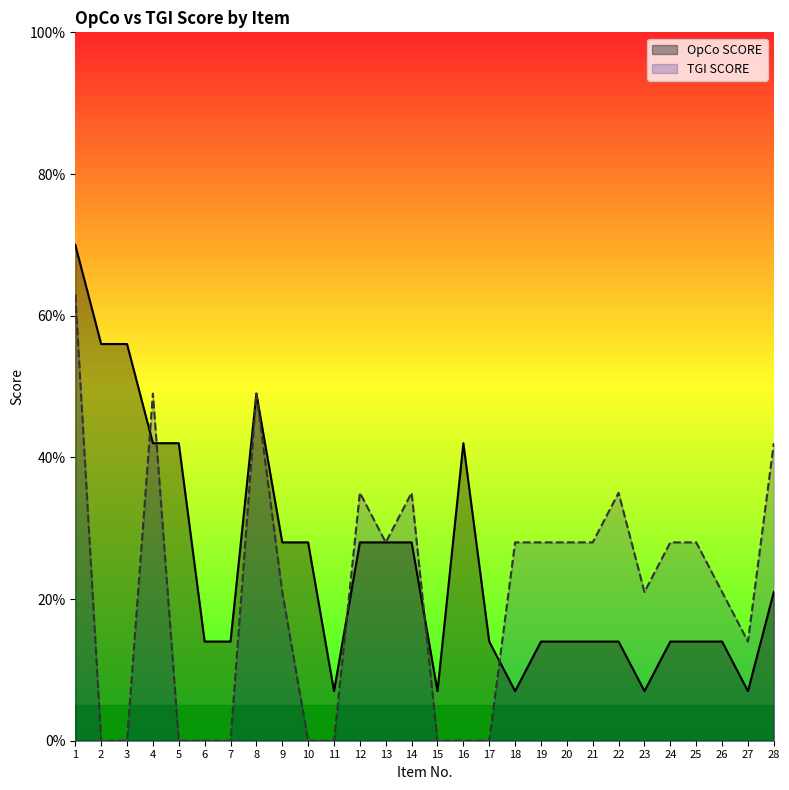

List the labels in order of TGI SCORE value, largest first.

1, 4, 8, 28, 12, 14, 22, 13, 18, 19, 20, 21, 24, 25, 9, 23, 26, 27, 2, 3, 5, 6, 7, 10, 11, 15, 16, 17